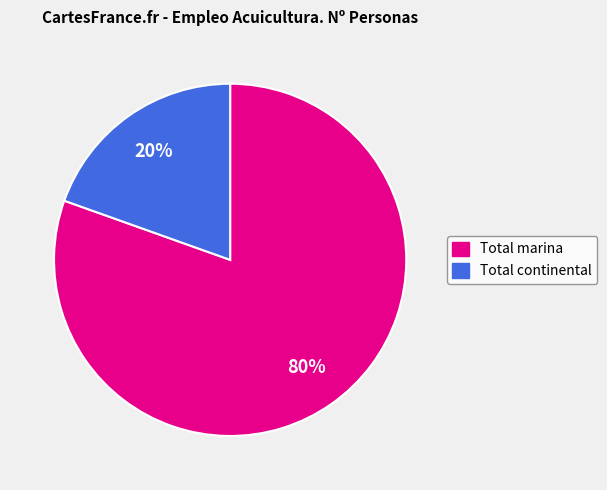

Between Total marina and Total continental, which is larger?

Total marina